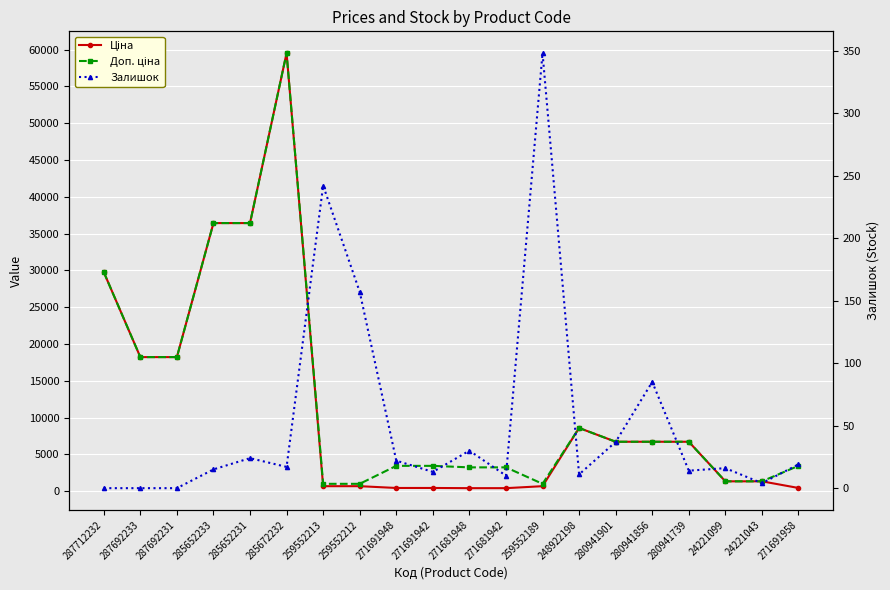

Which series has the largest total across all categories?

Доп. ціна